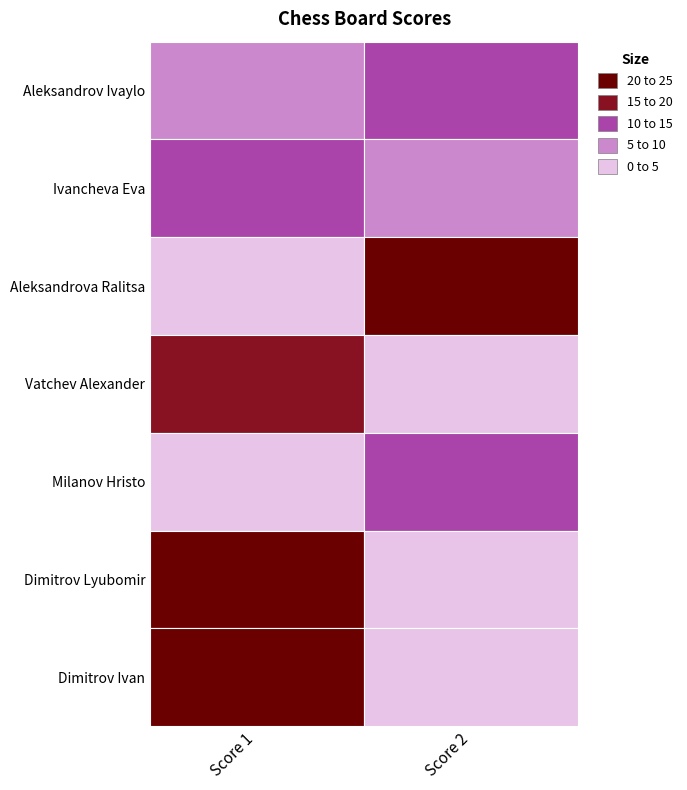

What is the difference between the Score 2 values at 2 and 6?

21